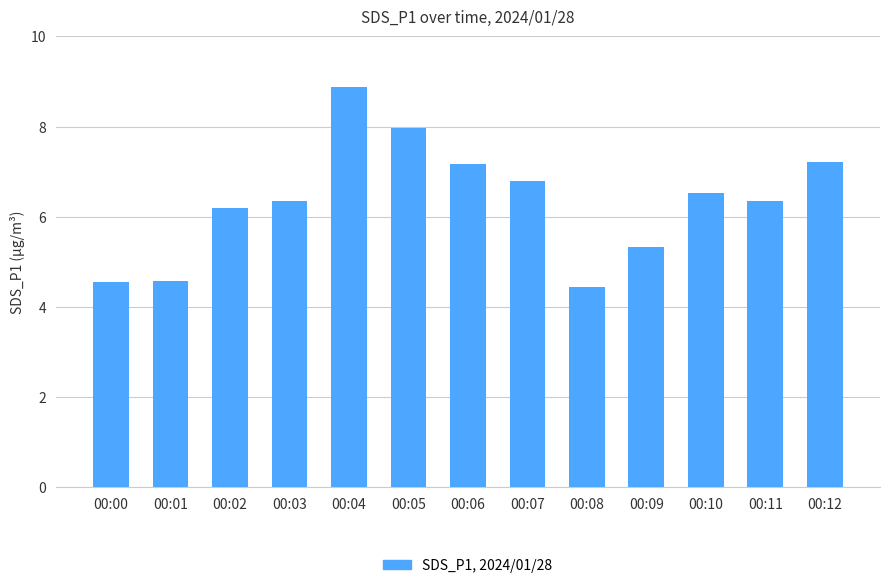

Are the bars horizontal?

No